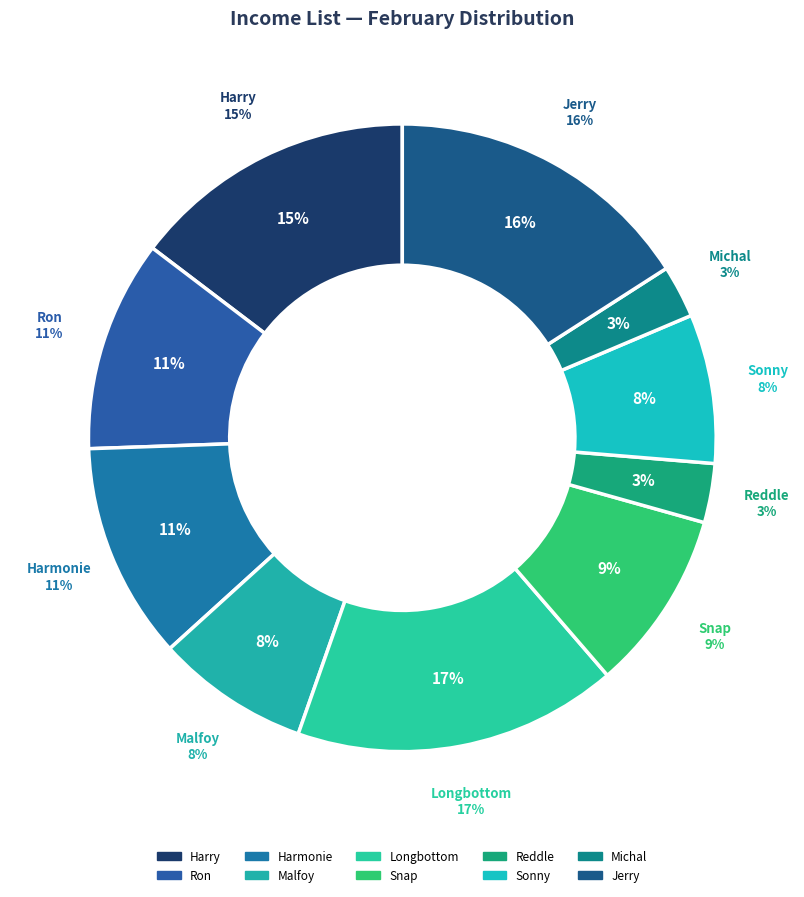

Does any single category account for the majority?

No